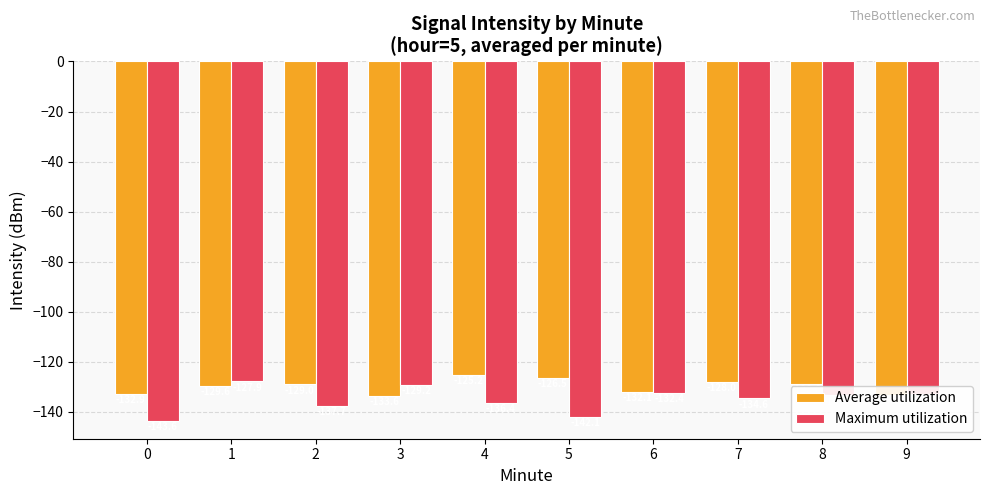

What is the maximum value for Maximum utilization?

-127.9